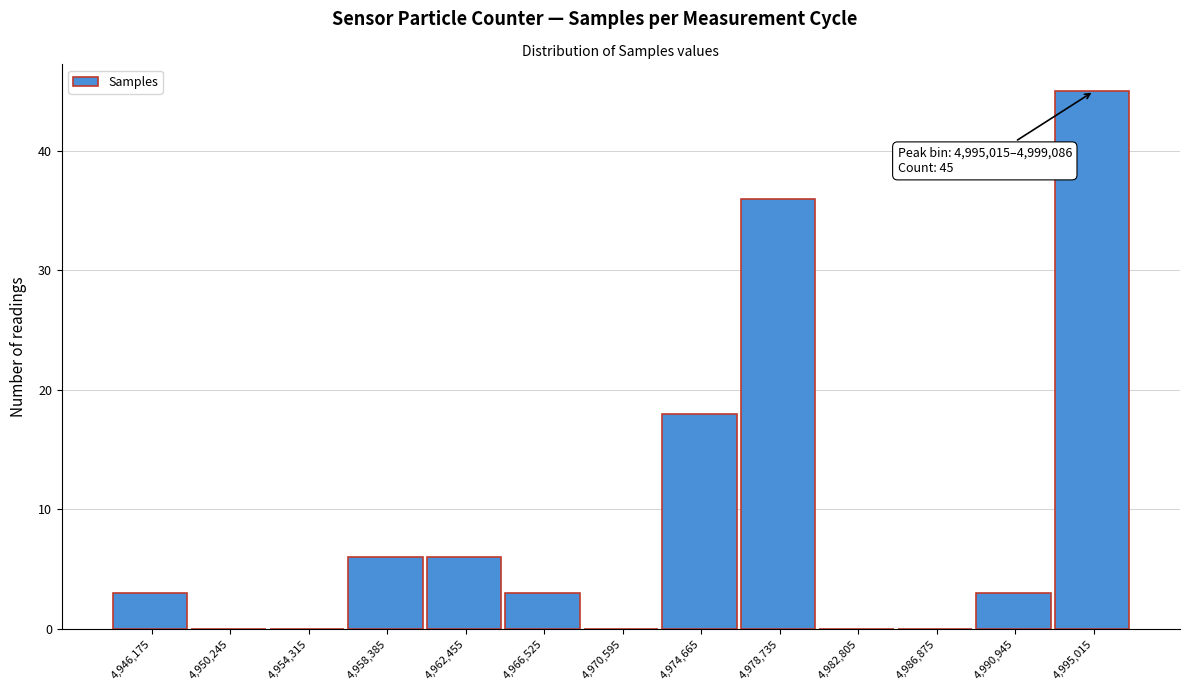

Reading left to right, extract all data points from this chart.

4,946,175=3	4,950,245=0	4,954,315=0	4,958,385=6	4,962,455=6	4,966,525=3	4,970,595=0	4,974,665=18	4,978,735=36	4,982,805=0	4,986,875=0	4,990,945=3	4,995,015=45